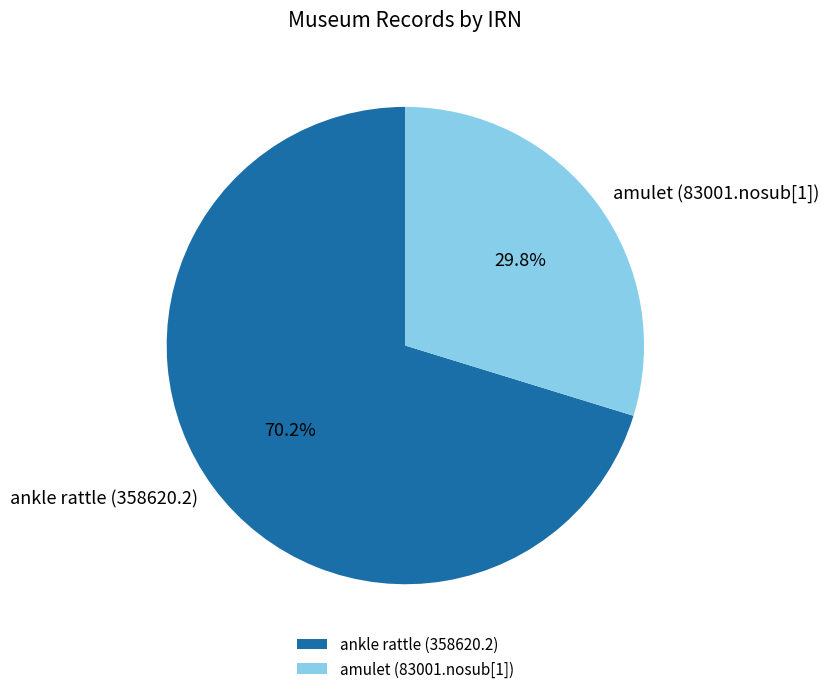

Is there a majority slice in this chart?

Yes